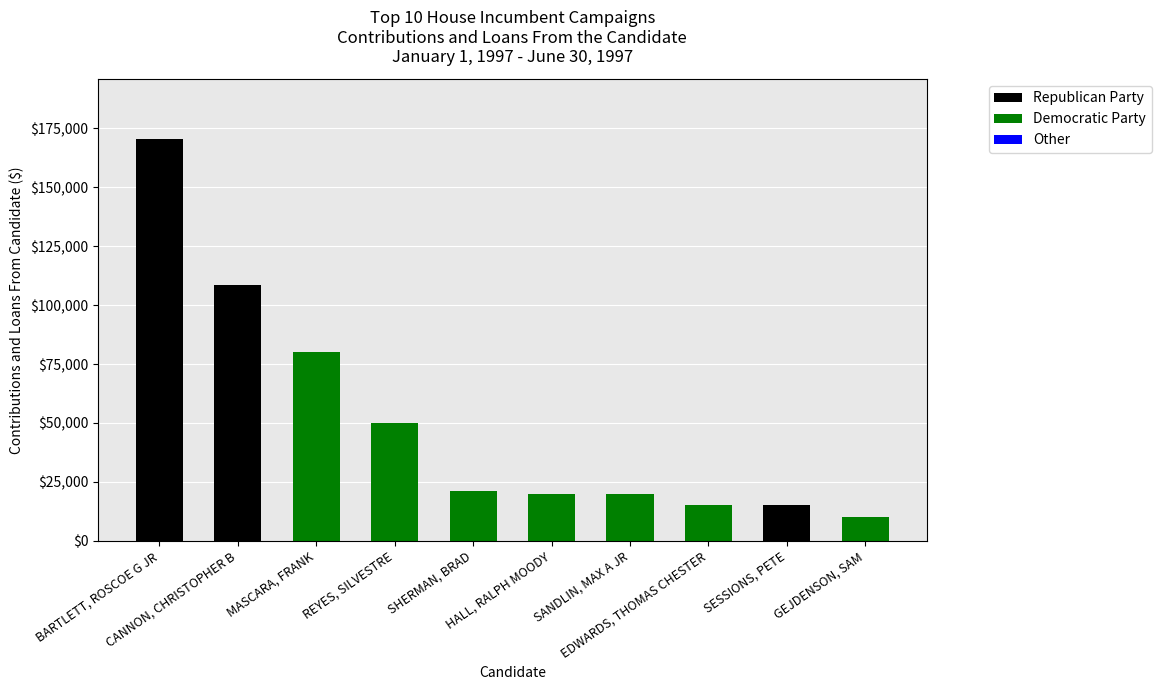

What is the sum of all Republican Party values?

293894